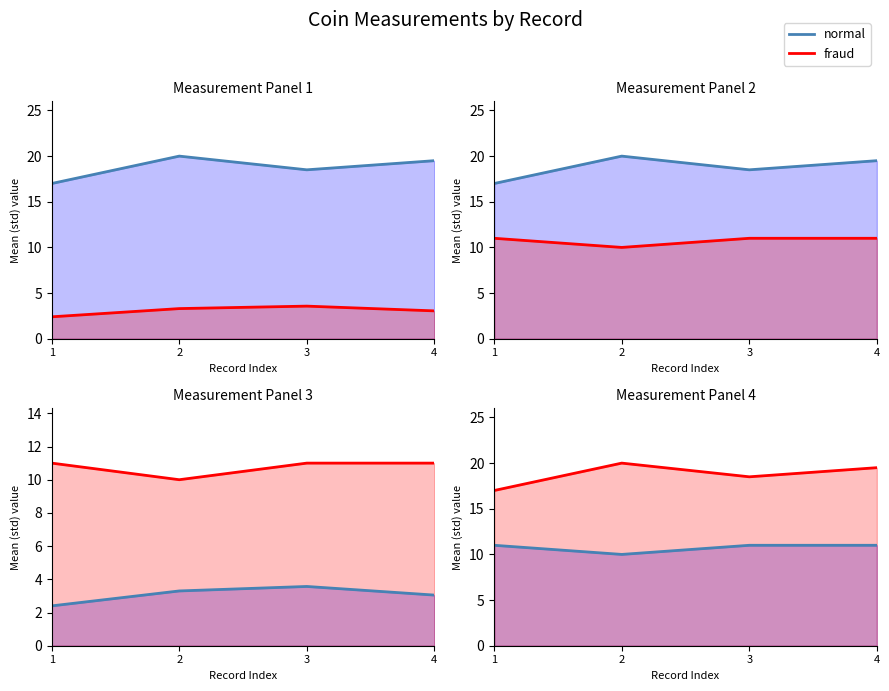

What is the spread (max minus min) of values at 2?

10.0